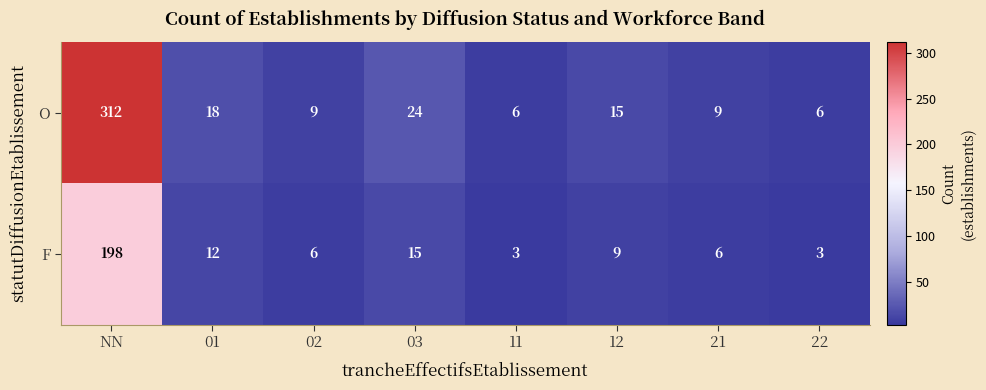

Which series has the widest spread of values?

O